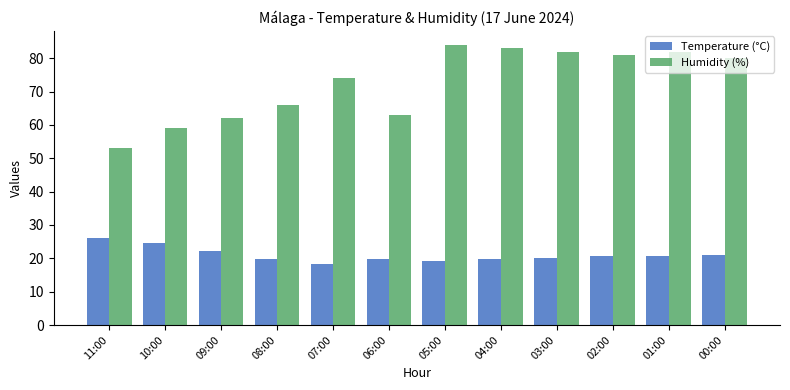

Is the value of Temperature (°C) at 11:00 greater than the value of Humidity (%) at 00:00?

No